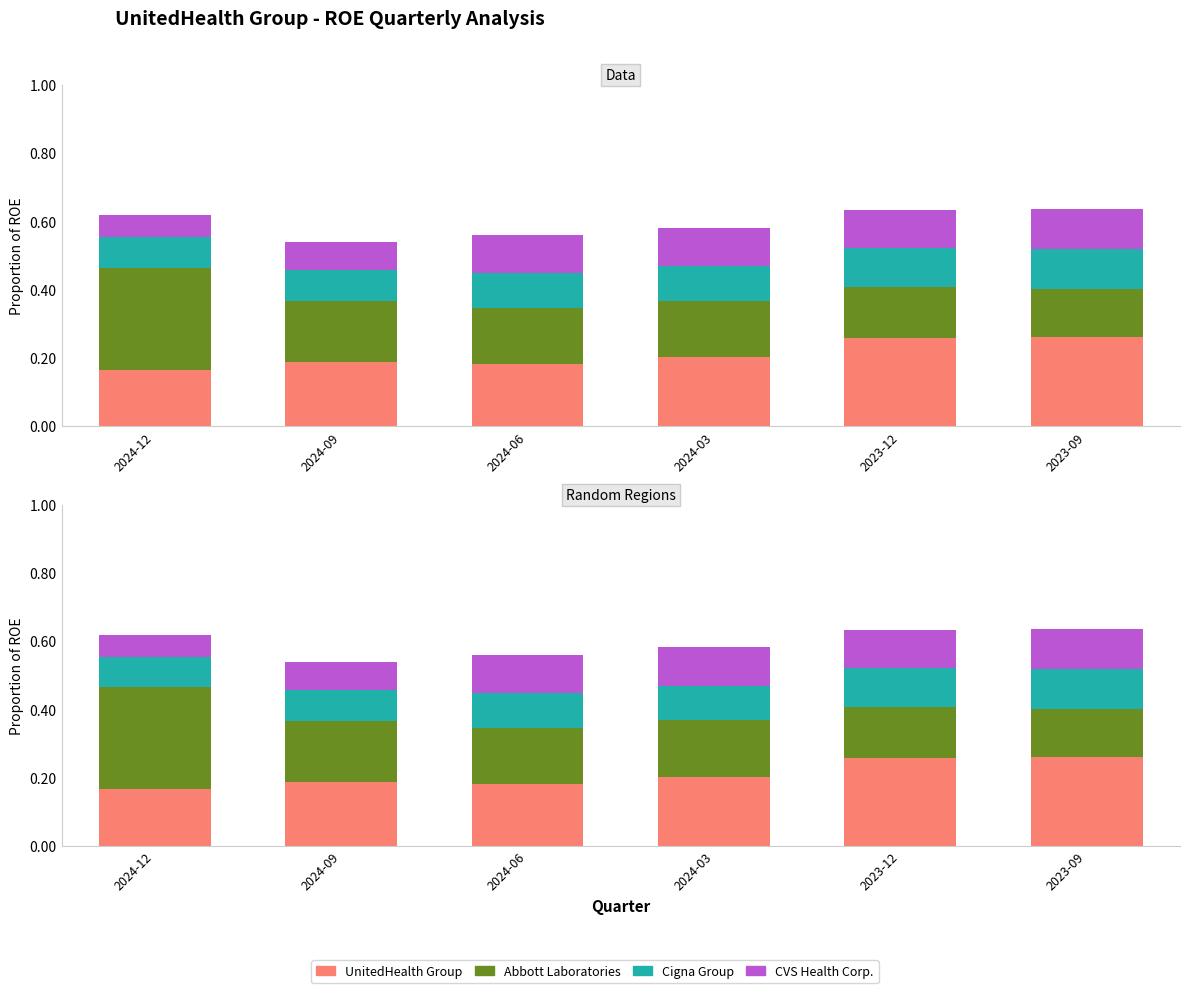

What is the value of the CVS Health Corp. bar at the 5th from the left?

0.1